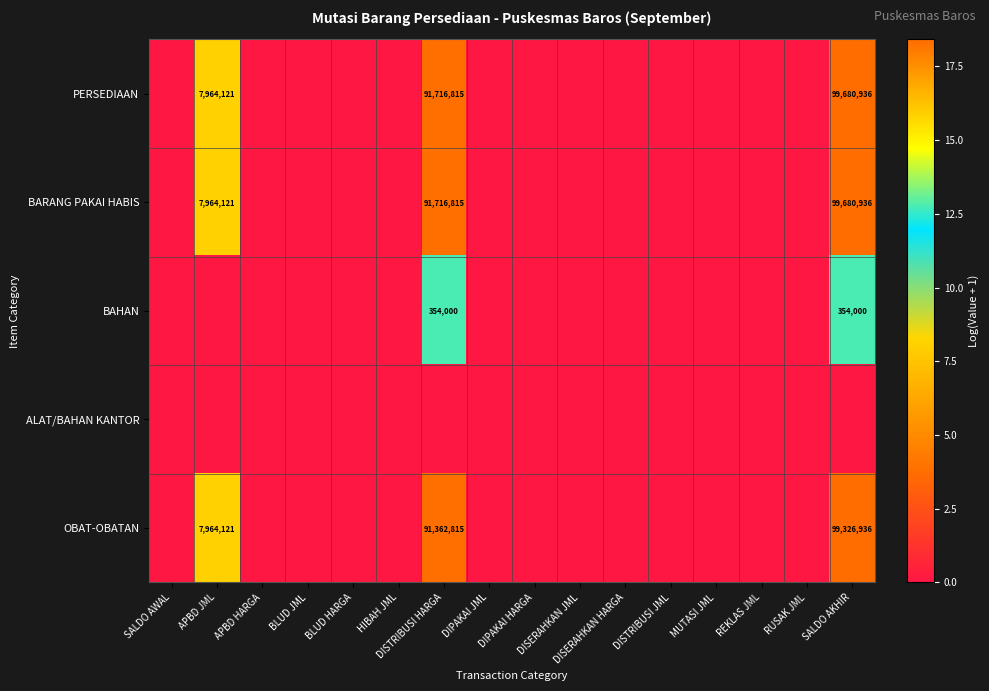

Count the number of categories in the chart.

16